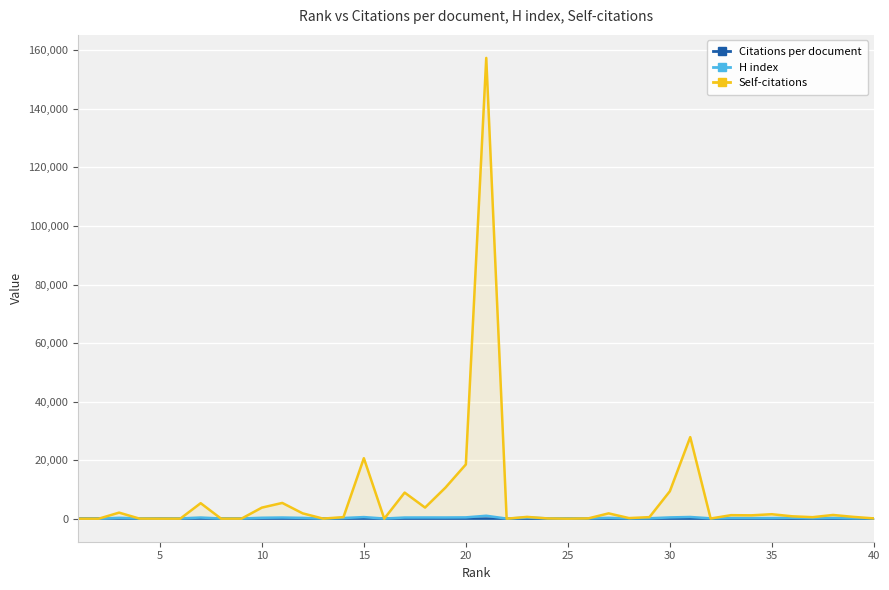

True or false: Self-citations has more than 1 points higher than both neighbors.

True